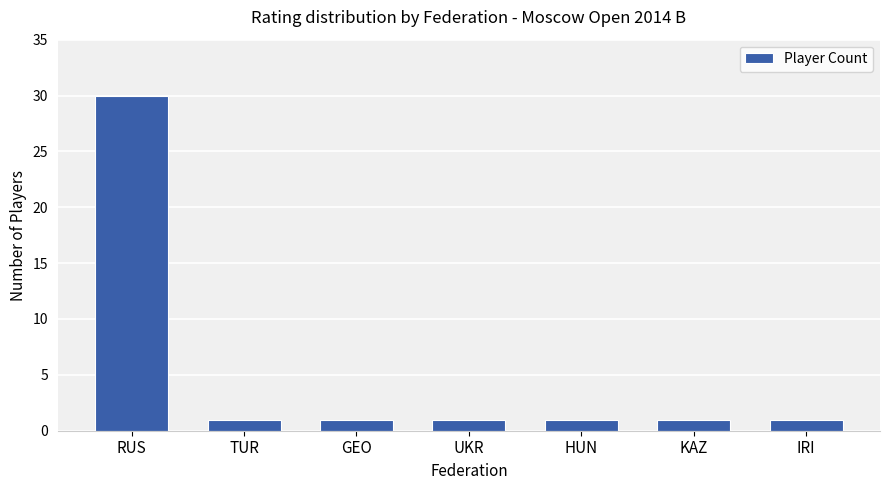

Approximately how many times larger is the value at HUN compared to TUR?

1.0